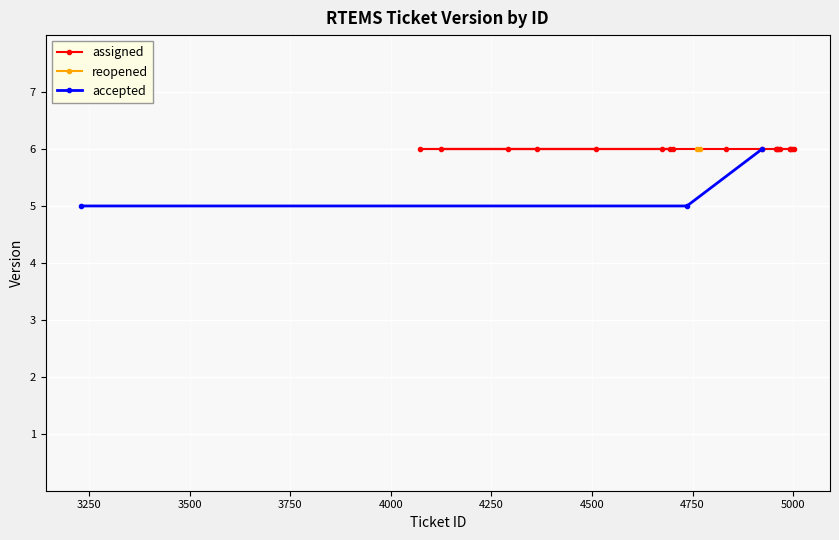

At how many categories does at least one series exceed 5?

26